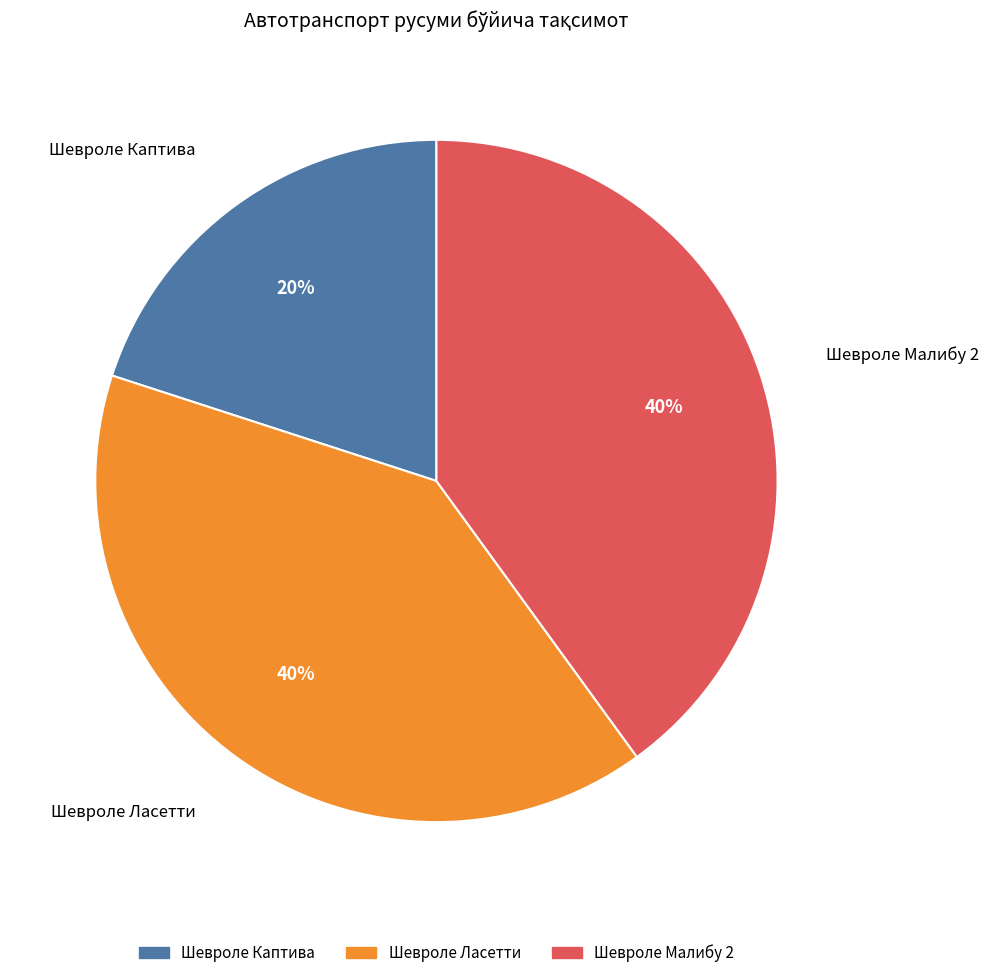

What is the smallest slice in the pie chart?

Шевроле Каптива